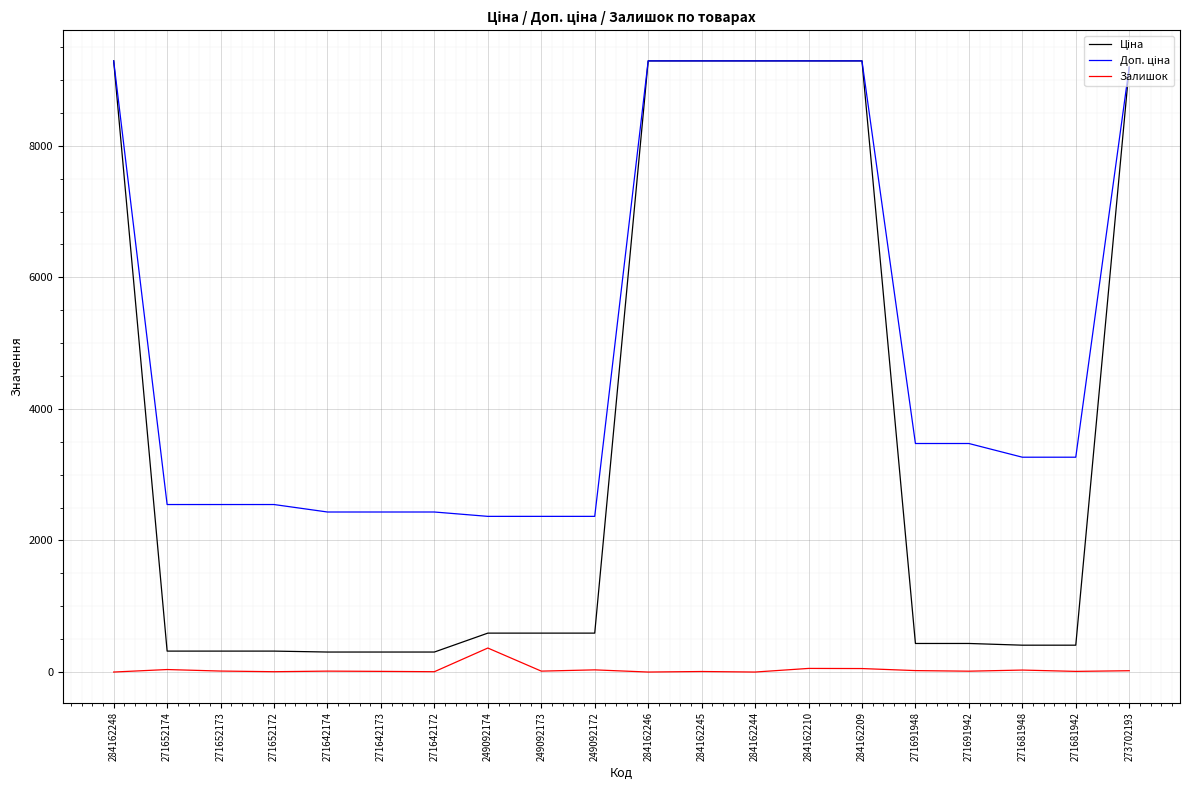

Is it true that Залишок equals 10.0 at 271681942?

True